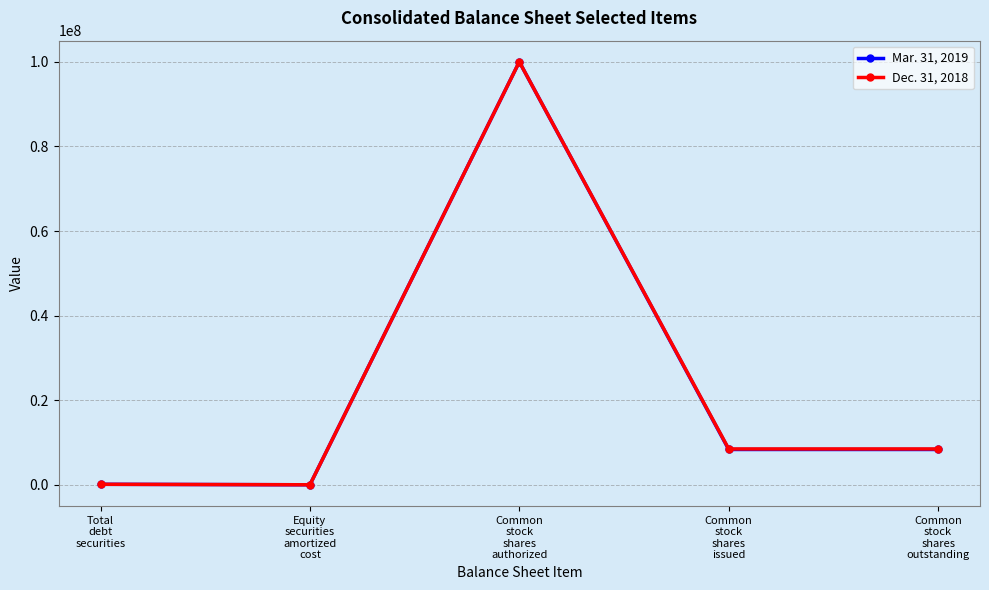

List the series in order of their overall mean, highest first.

Dec. 31, 2018, Mar. 31, 2019